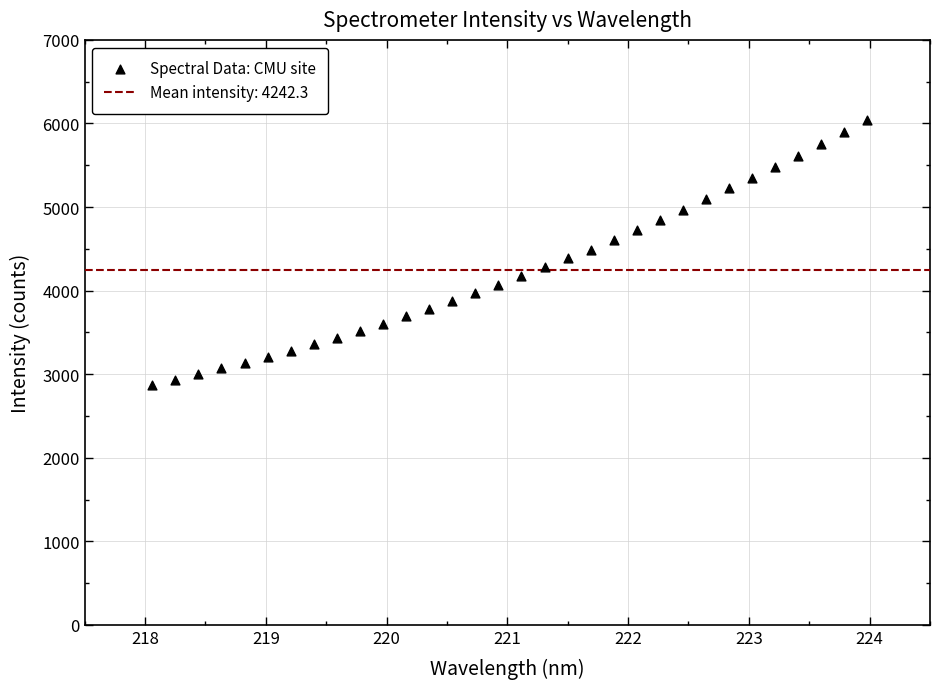

What is the range of X values (max minus min)?

5.9